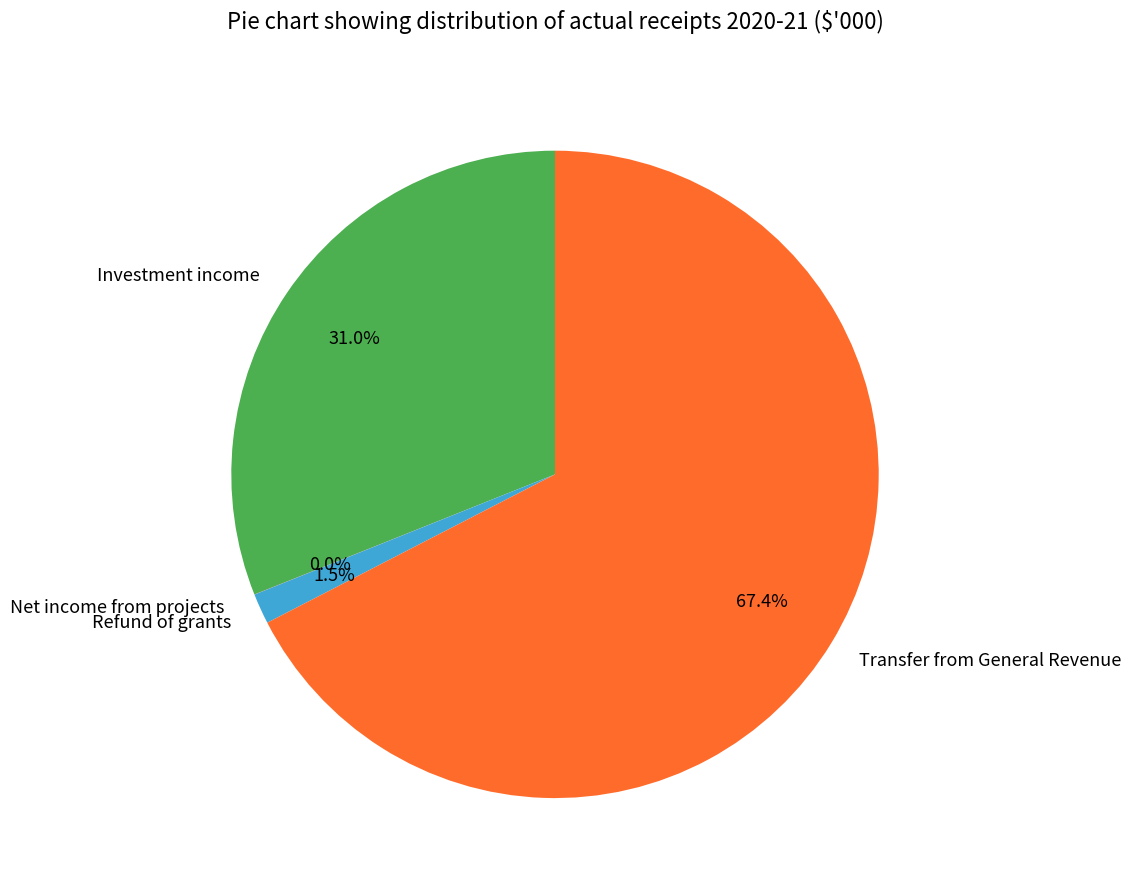

Between Refund of grants and Investment income, which is larger?

Investment income